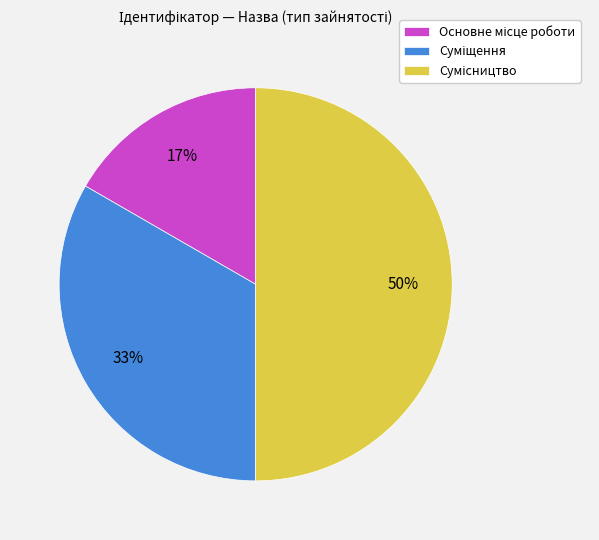

To the nearest percent, what is the average slice percentage?

33%